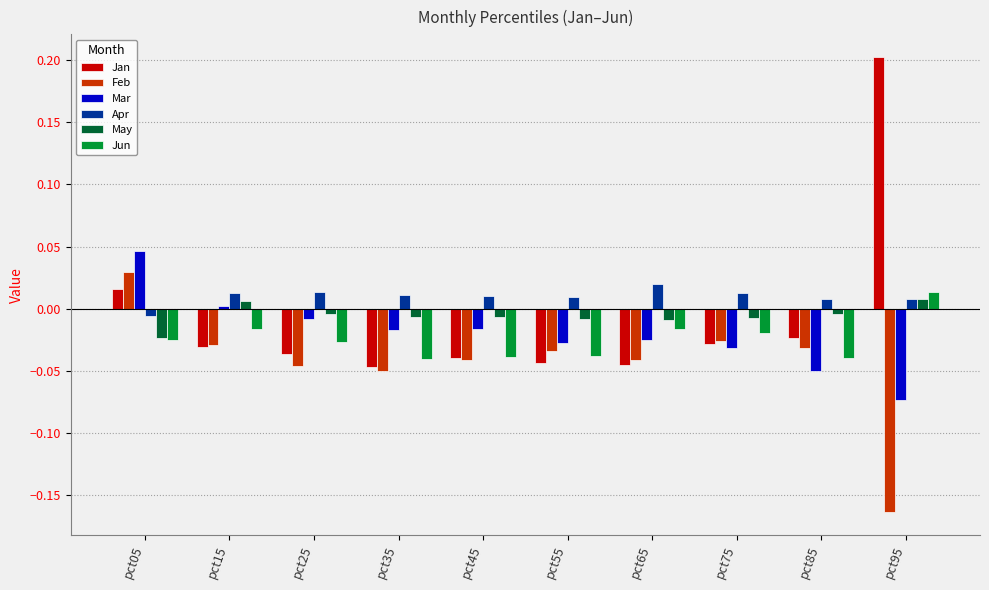

Which label corresponds to the smallest value in the chart?

pct95